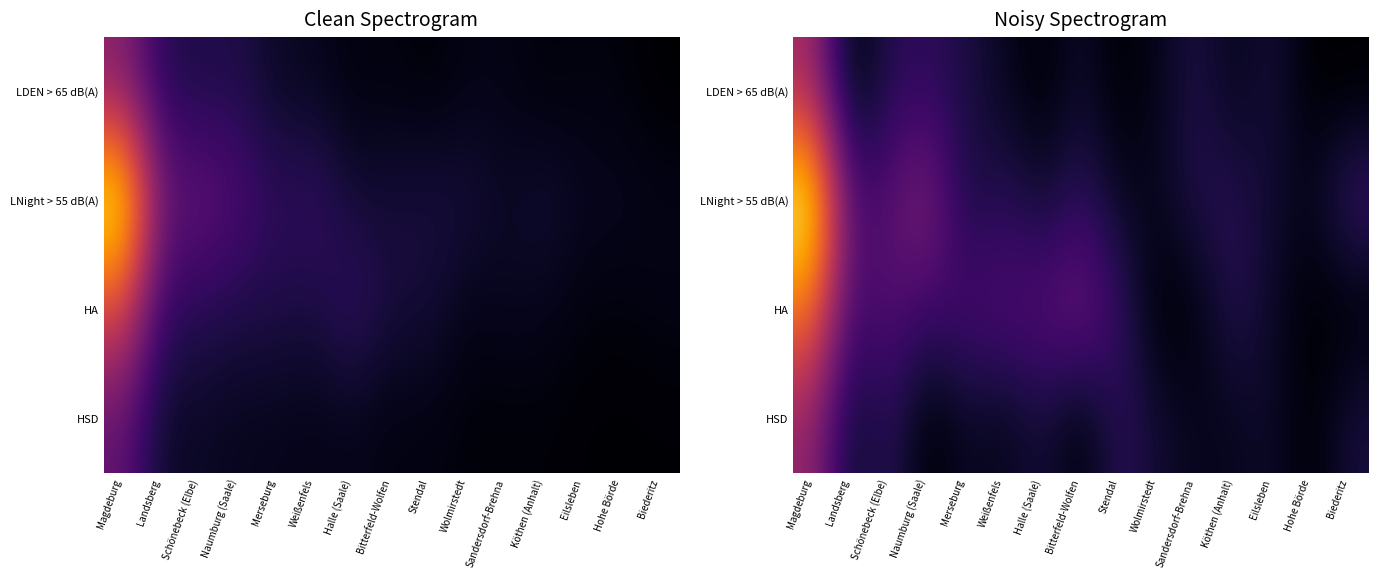

What is the difference between the maximum and minimum values in the HA series?

1999.2